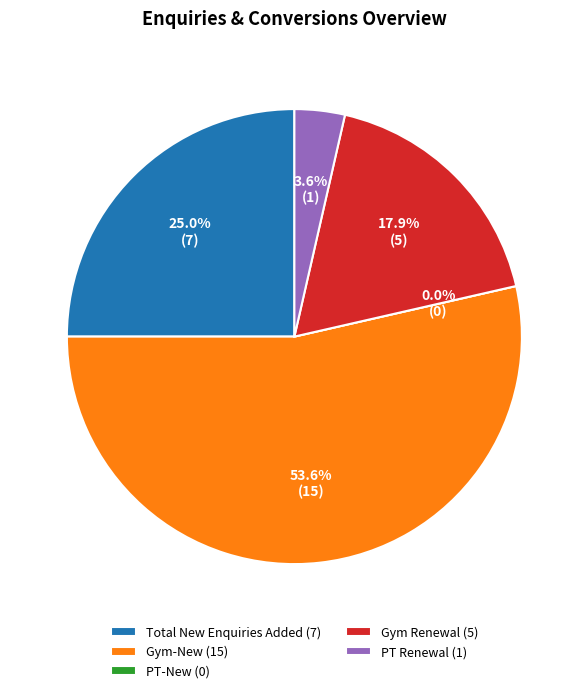

Count the number of slices in the pie.

5